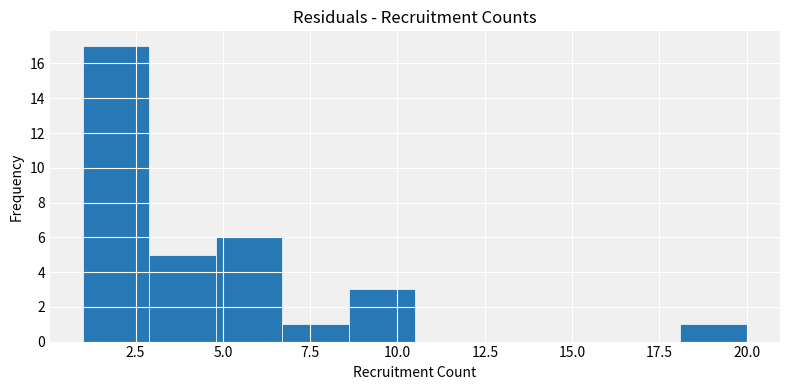

Read against the x-axis, roughly where is the centre of the tallest bar?

2.0